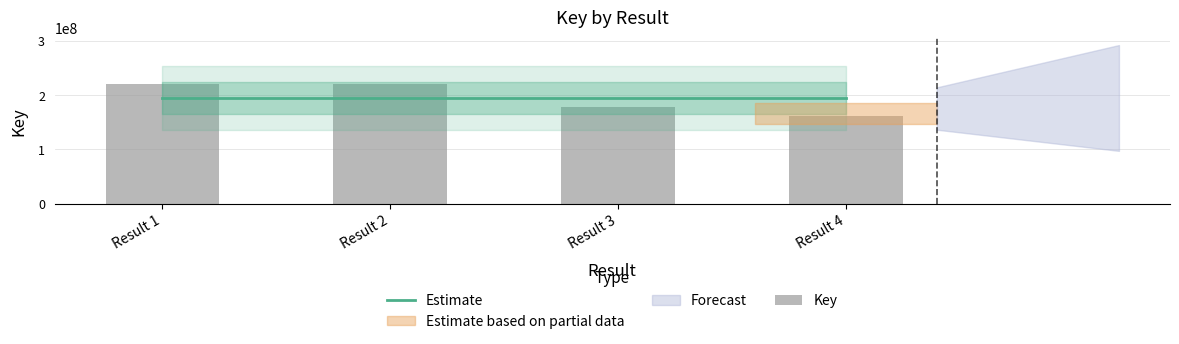

What is the difference between the values at Result 3 and Result 1?

41145481